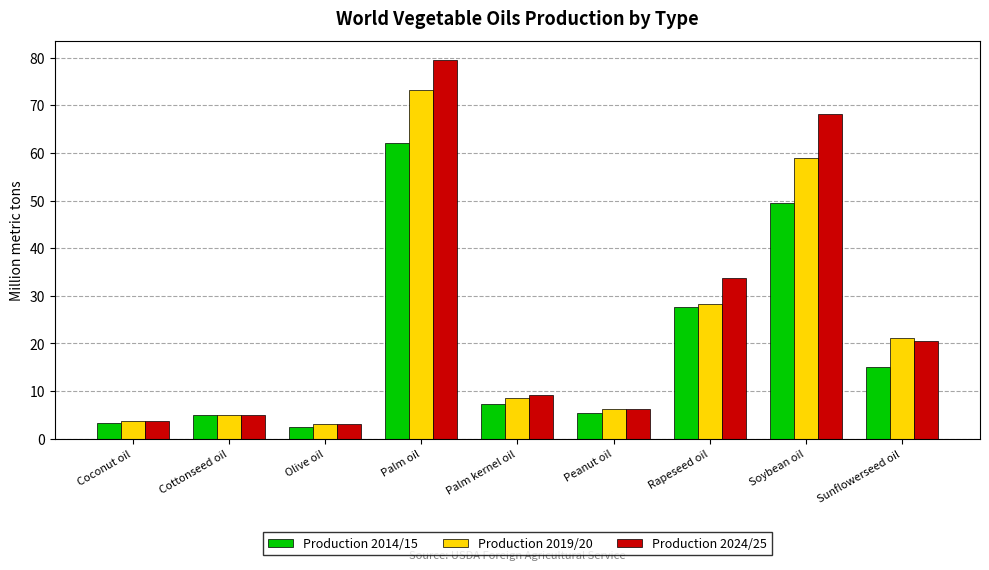

List the series in order of their peak value, highest first.

Production 2024/25, Production 2019/20, Production 2014/15